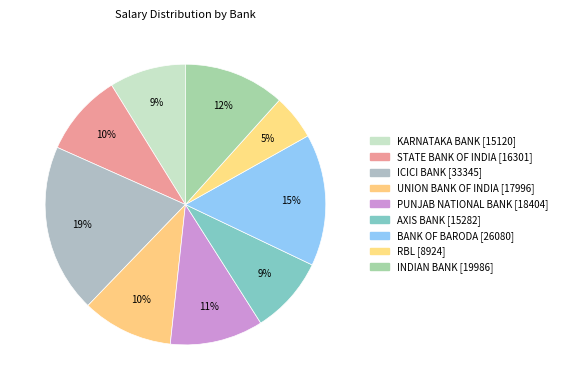

To the nearest percent, what portion does ICICI BANK represent?

19%